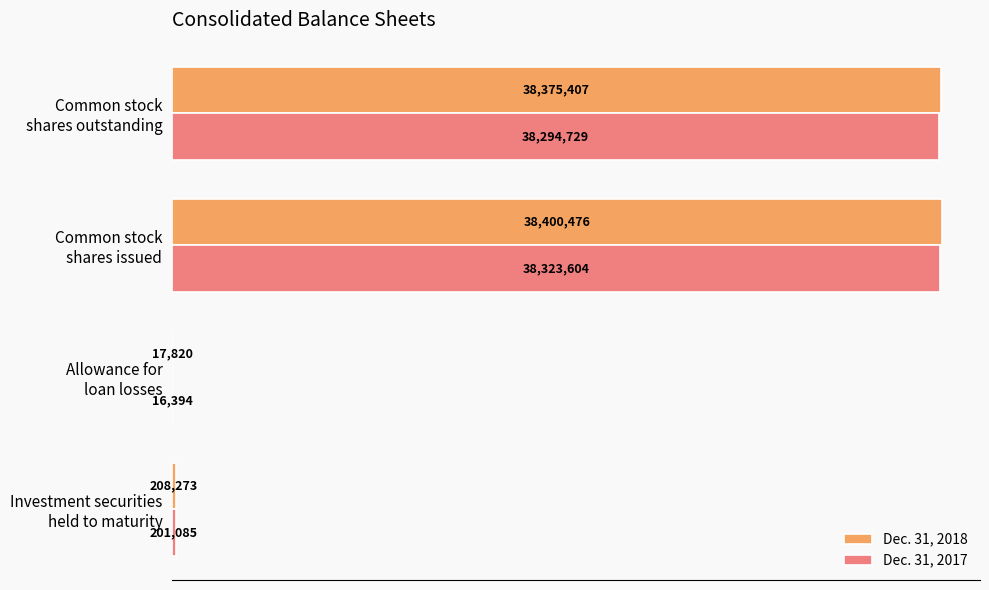

Which category has the highest value across all series?

Common stock
shares issued